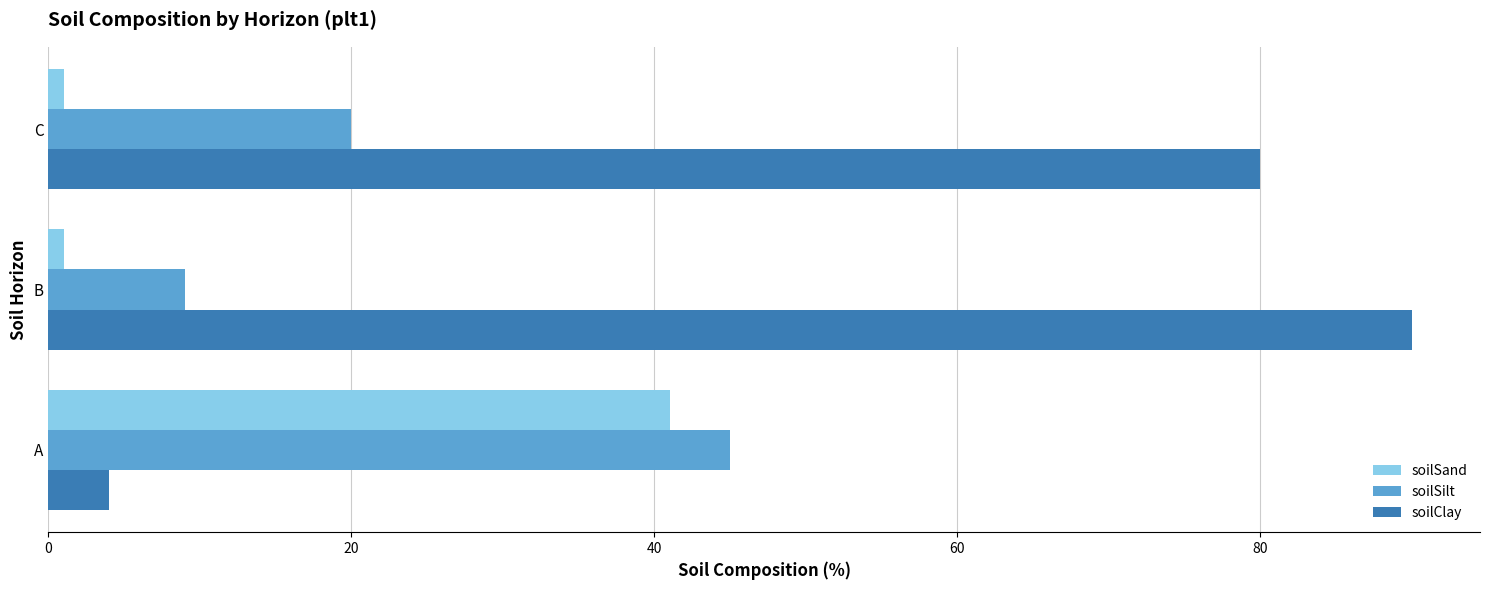

At which label is soilSilt closest to 27?

C